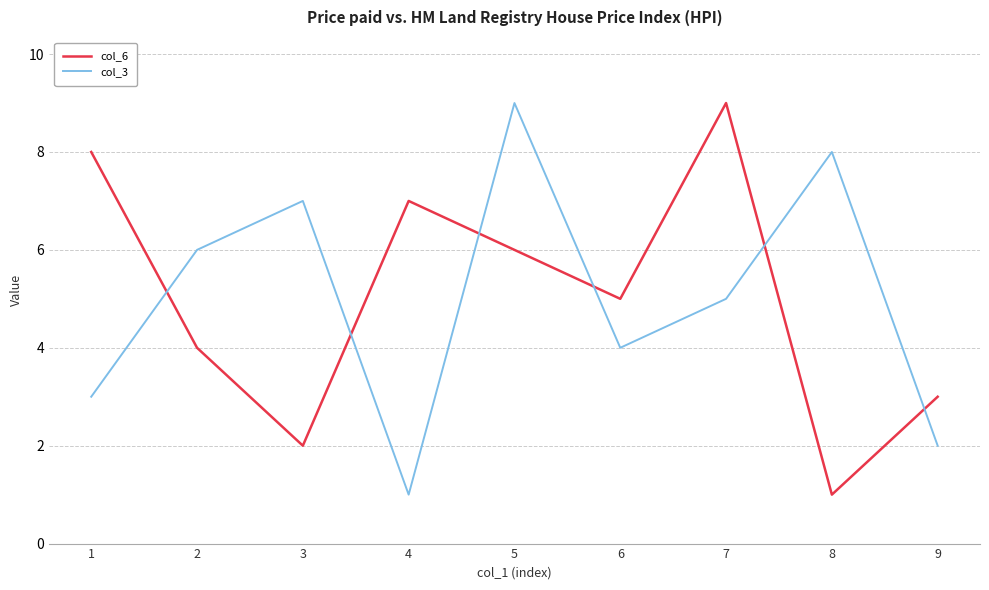

Reading right to left, extract all data points from this chart.

col_6: 3	1	9	5	6	7	2	4	8
col_3: 2	8	5	4	9	1	7	6	3